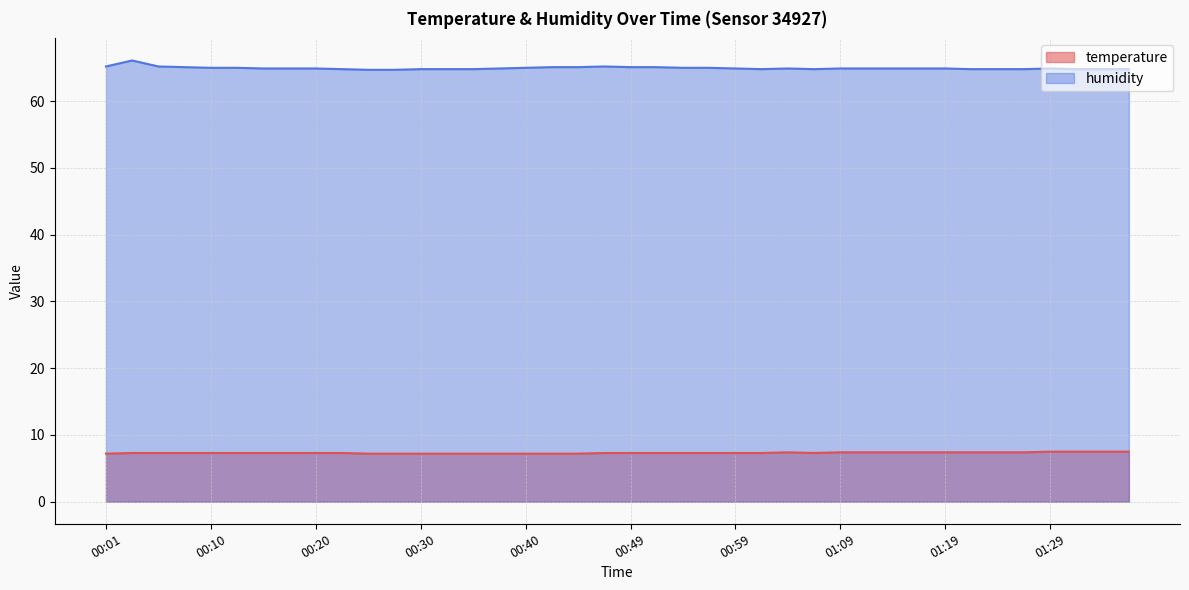

What is the value of the temperature point at the 2nd from the left?

7.3